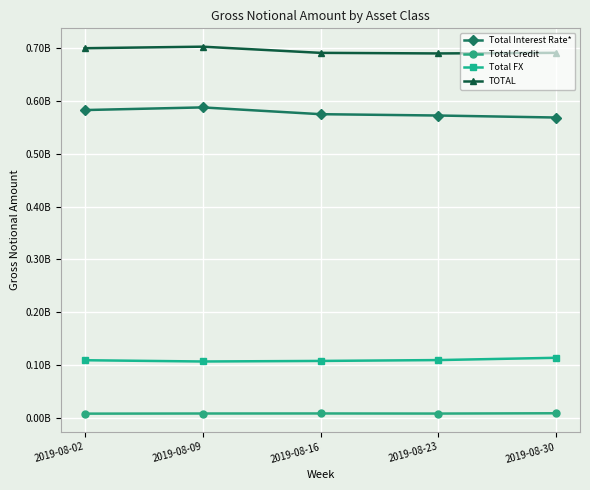

What is the total value across all series at 2019-08-16?

1382447742